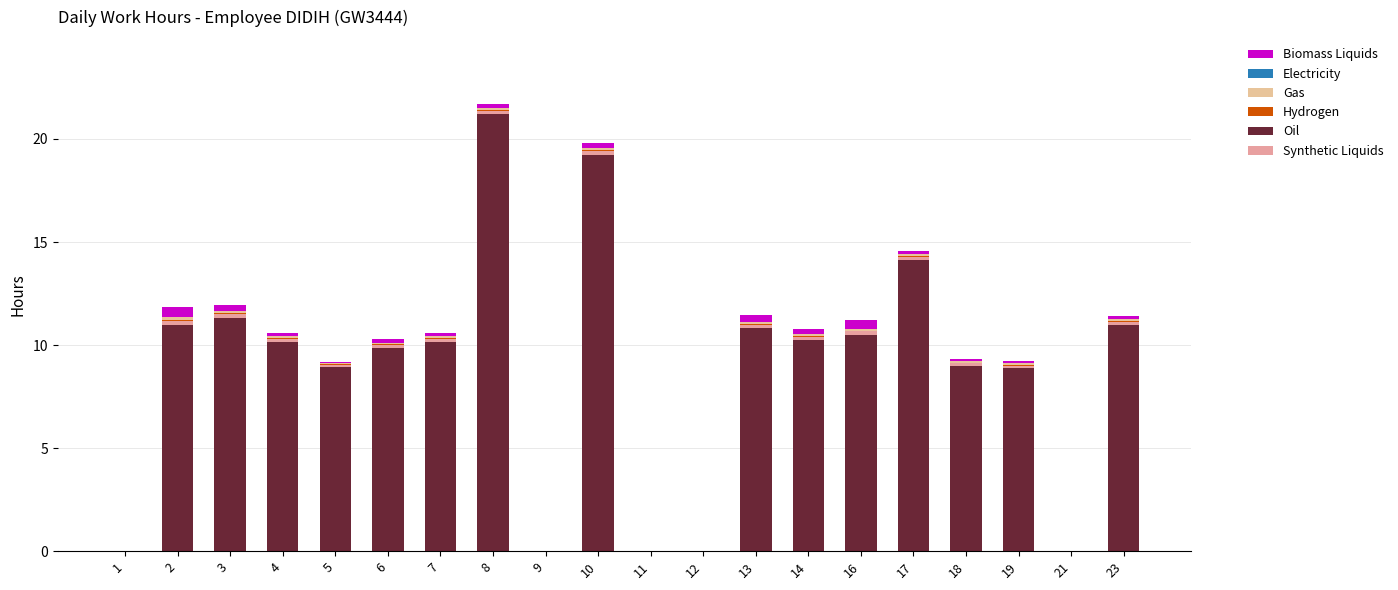

Are the bars grouped side by side (vs. stacked)?

No